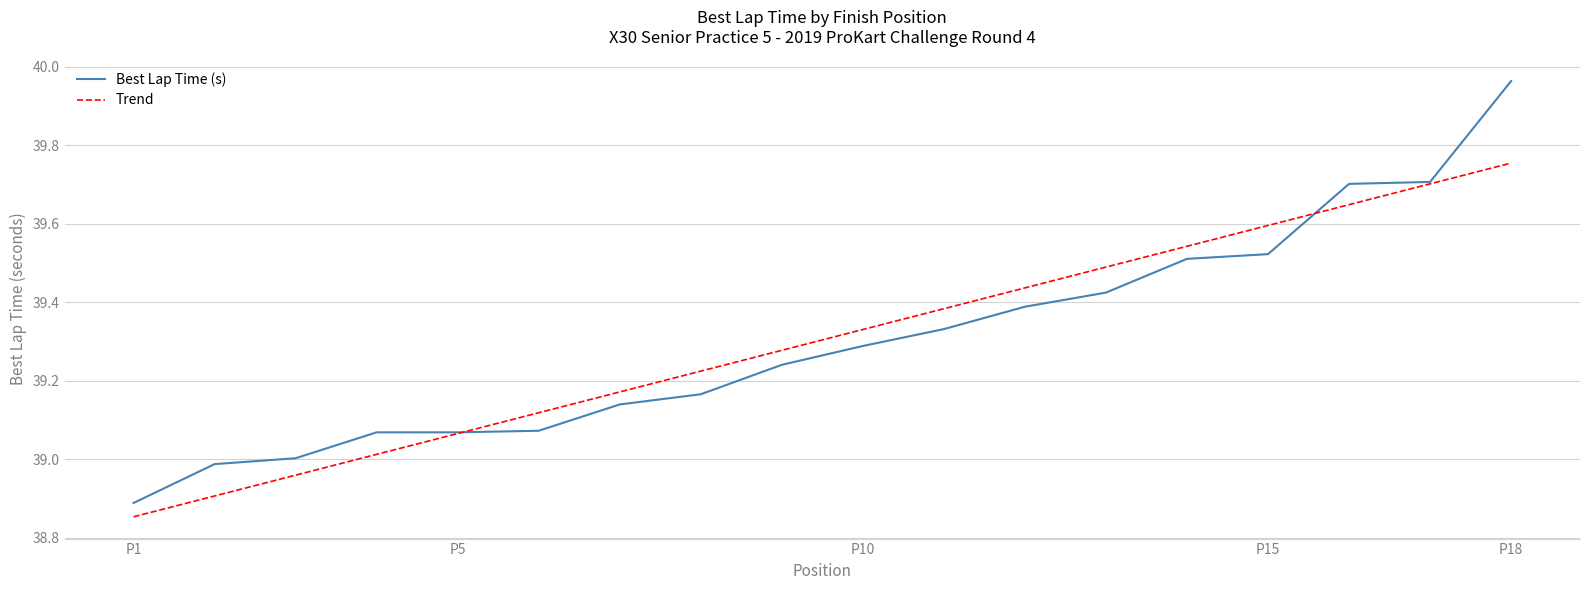

Is it true that Best Lap Time (s) equals 38.9 at P1?

True